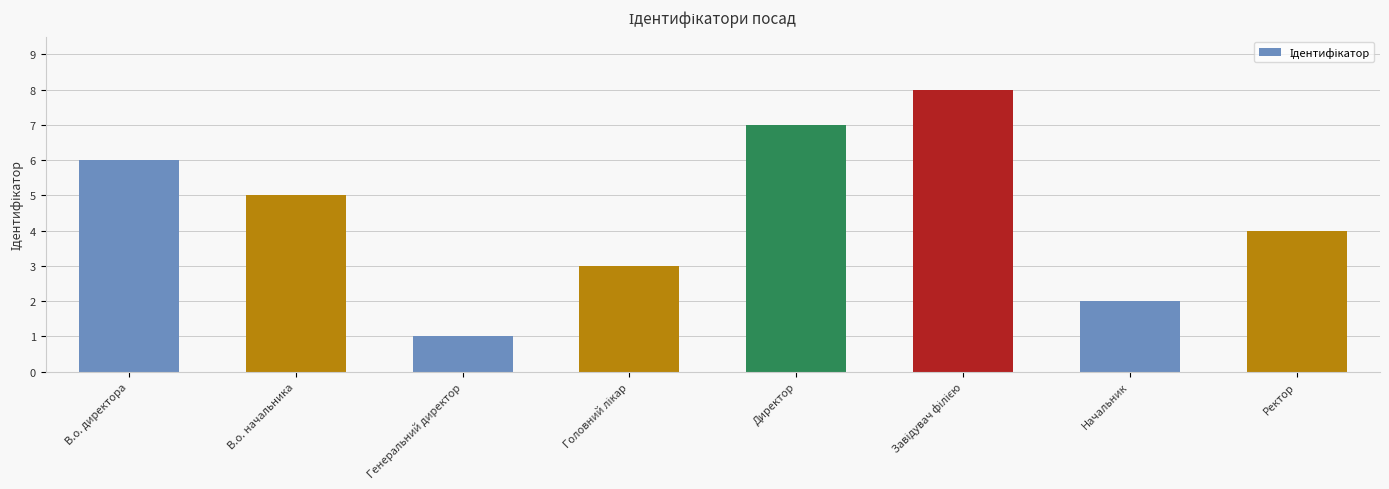

What is the sum of all values?

36